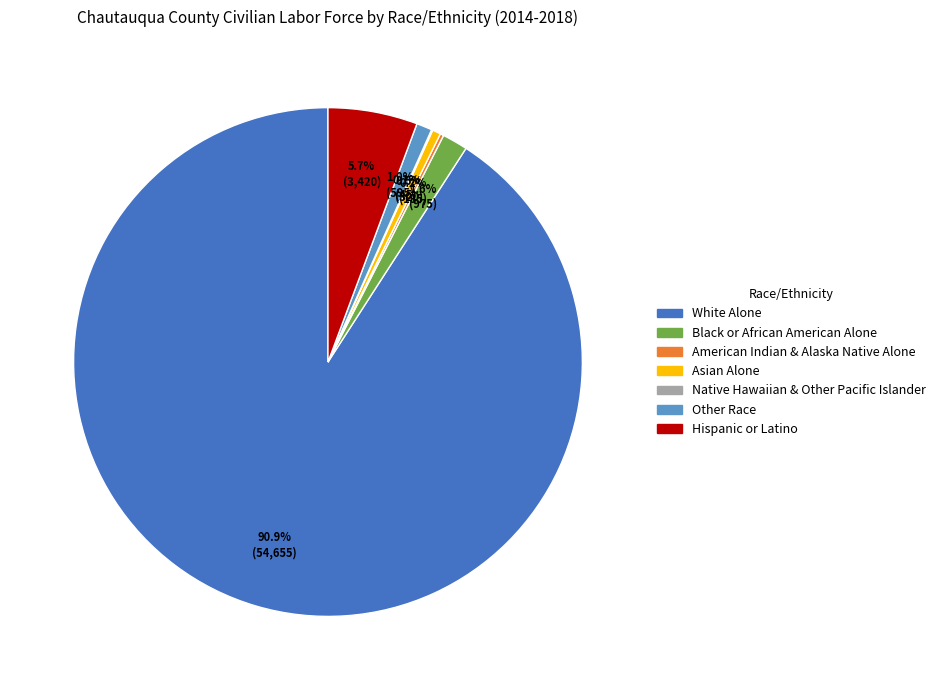

Does any single category account for the majority?

Yes